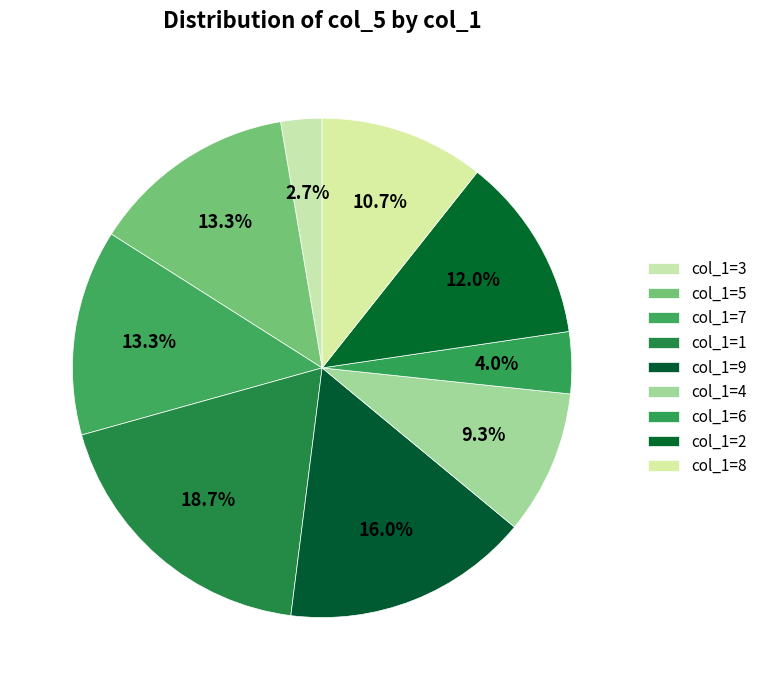

Is there a majority slice in this chart?

No